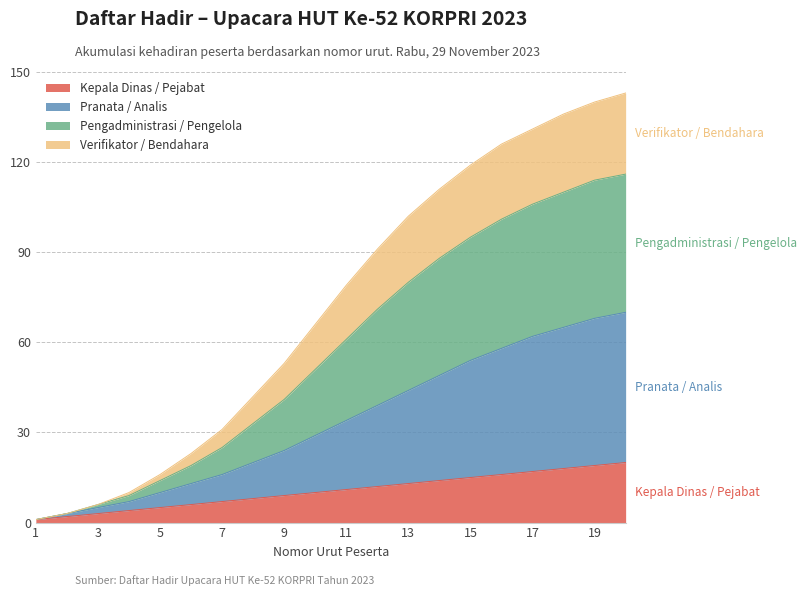

Is the value of Pranata / Analis at 15 greater than the value of Kepala Dinas / Pejabat at 16?

Yes